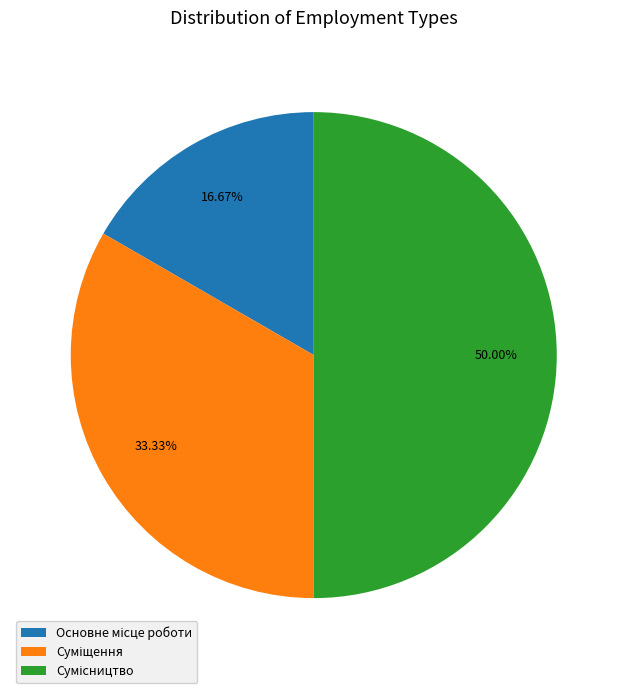

How much of the chart is everything except Сумісництво?

50.0%